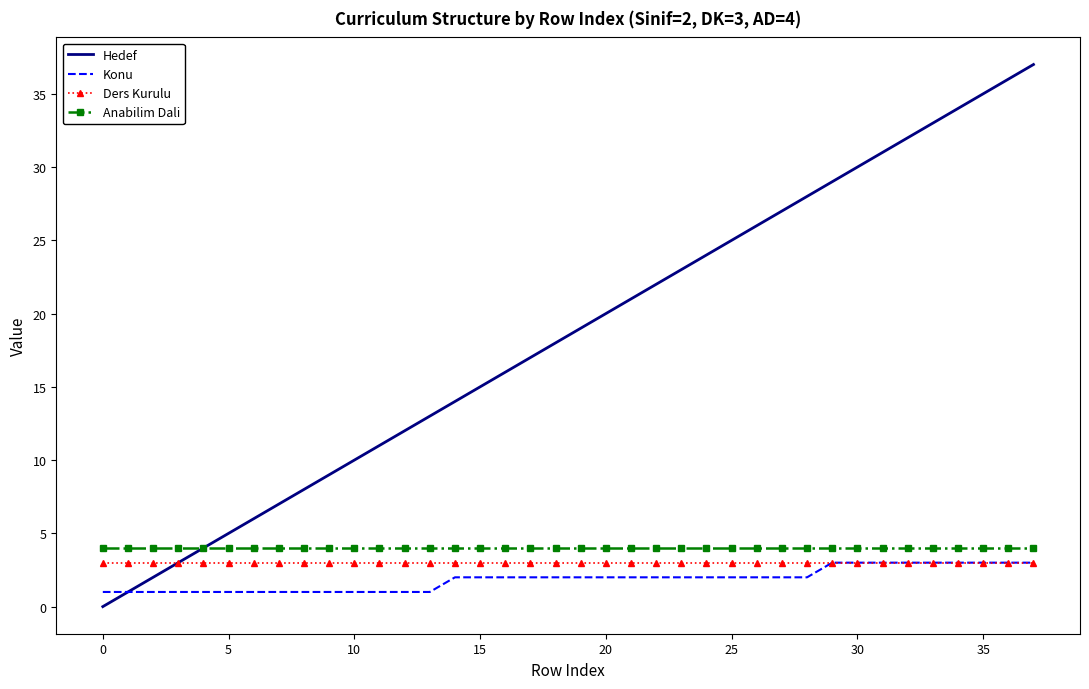

Which series has the largest total across all categories?

Hedef